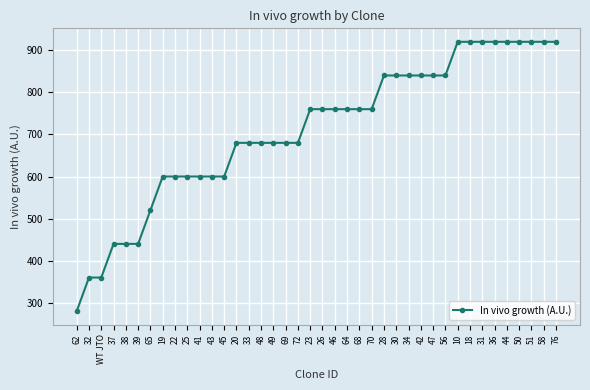

What value does the data have at 50, to the nearest 50?

900